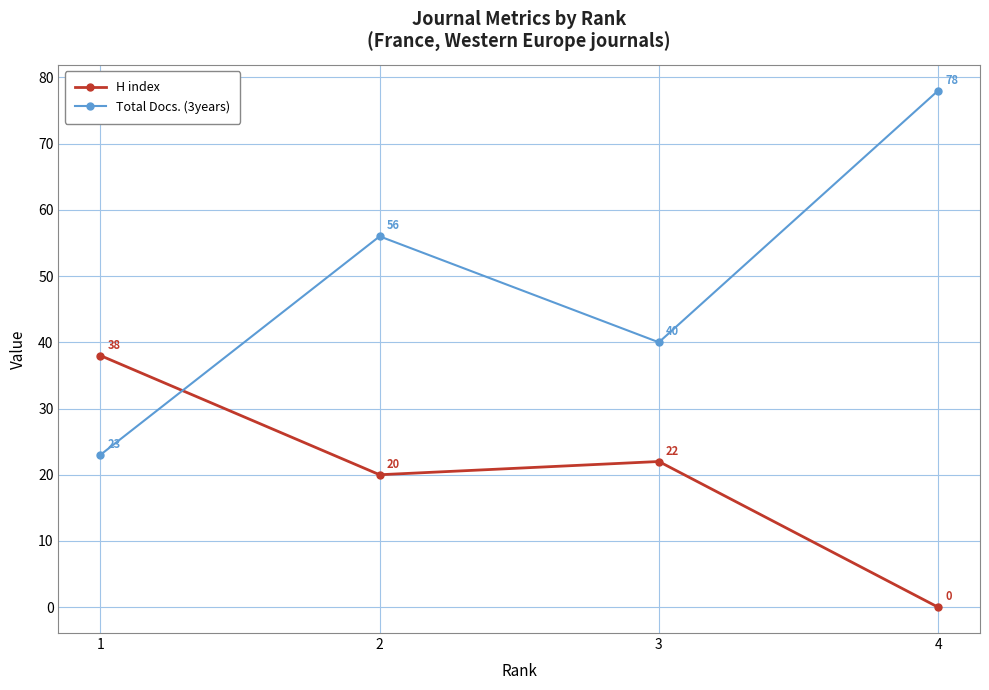

How many values in H index are above zero?

3